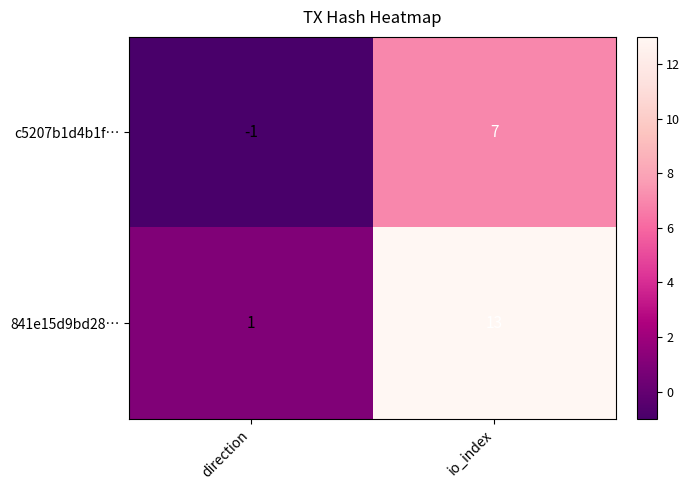

List the series in order of their peak value, highest first.

841e15d9bd28…, c5207b1d4b1f…